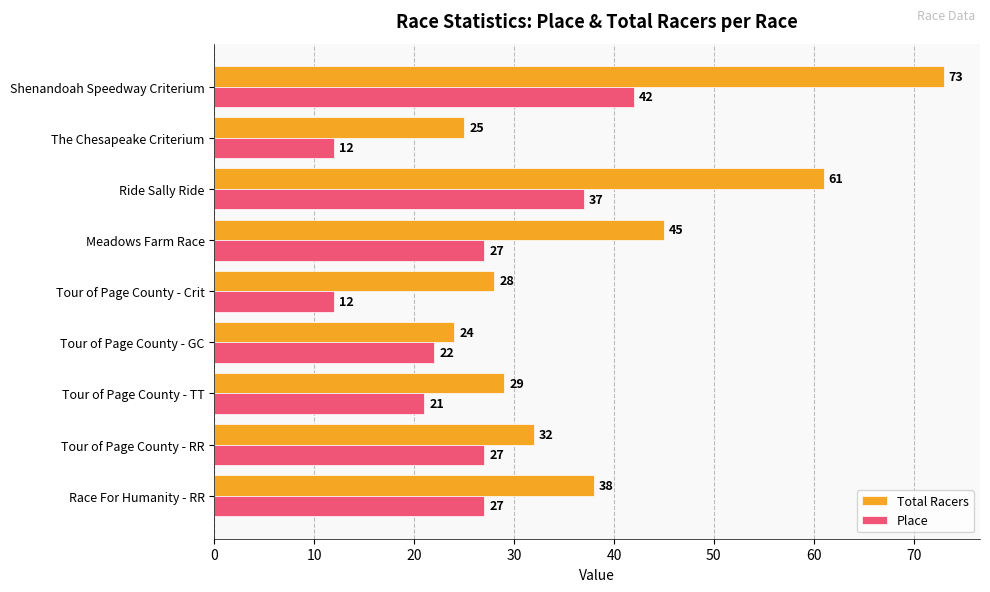

How many categories are shown in the chart?

9